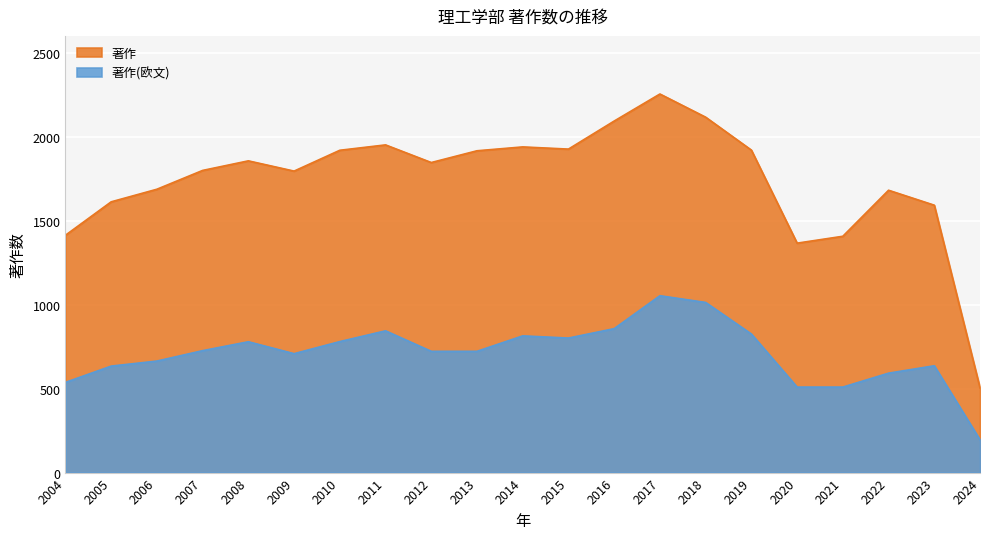

What is the difference between the 著作 values at 2007 and 2010?

120